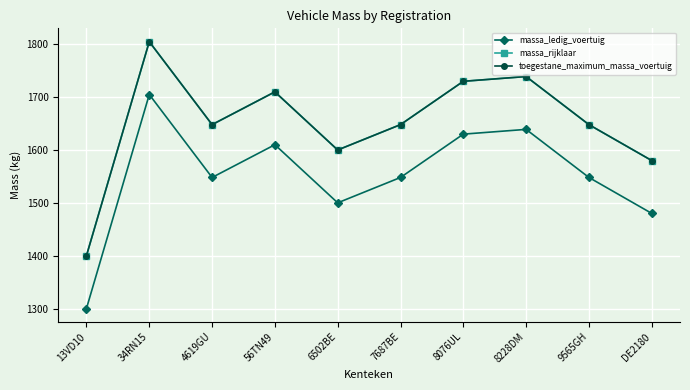

What is the value of the massa_ledig_voertuig point at the 6th from the left?

1548